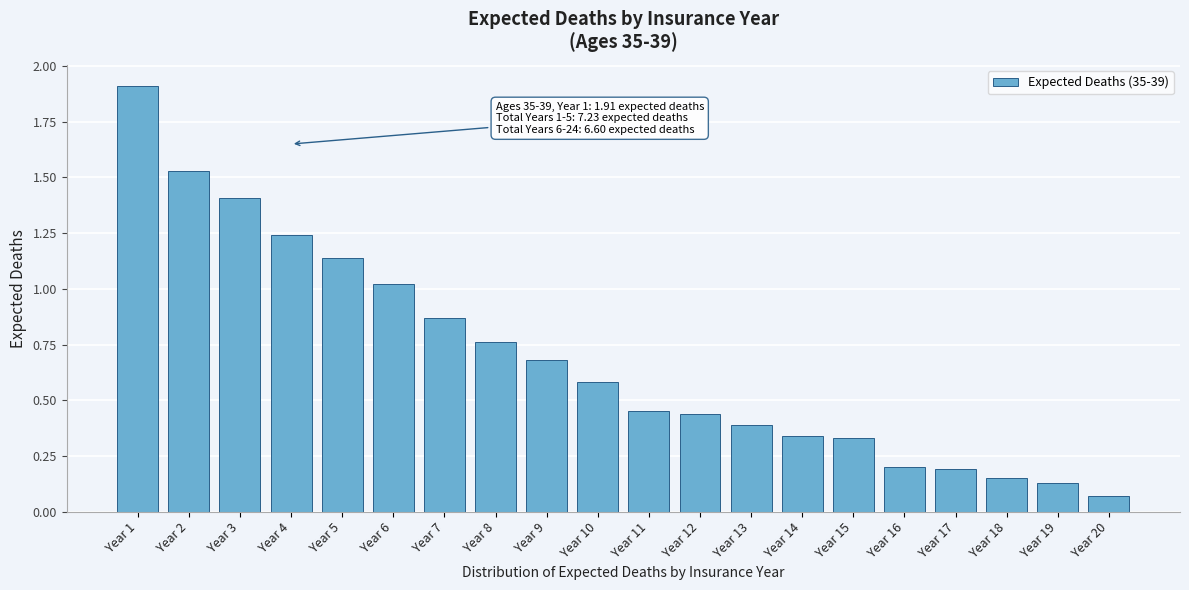

Which category has the highest value across all series?

Year 1